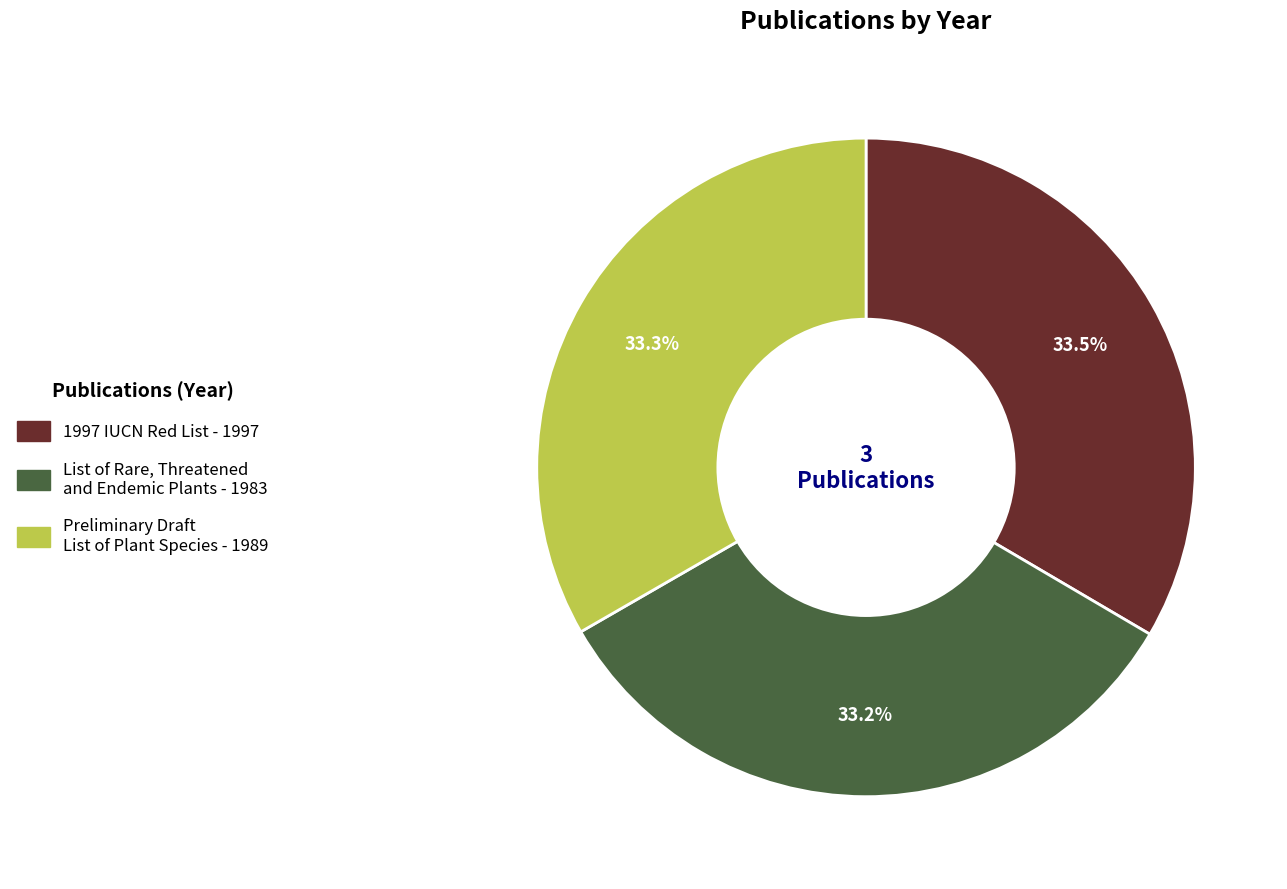

Does any single category account for the majority?

No